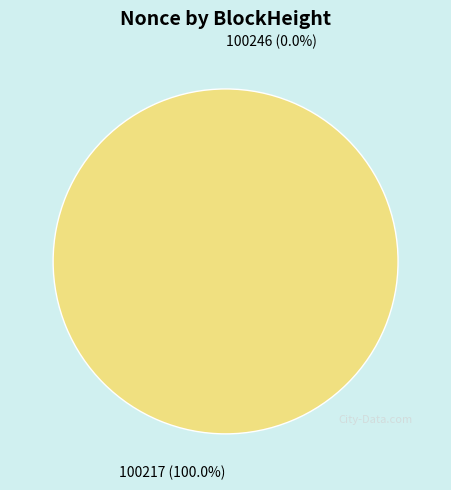

Is it true that 100217 is 100% of the pie?

True